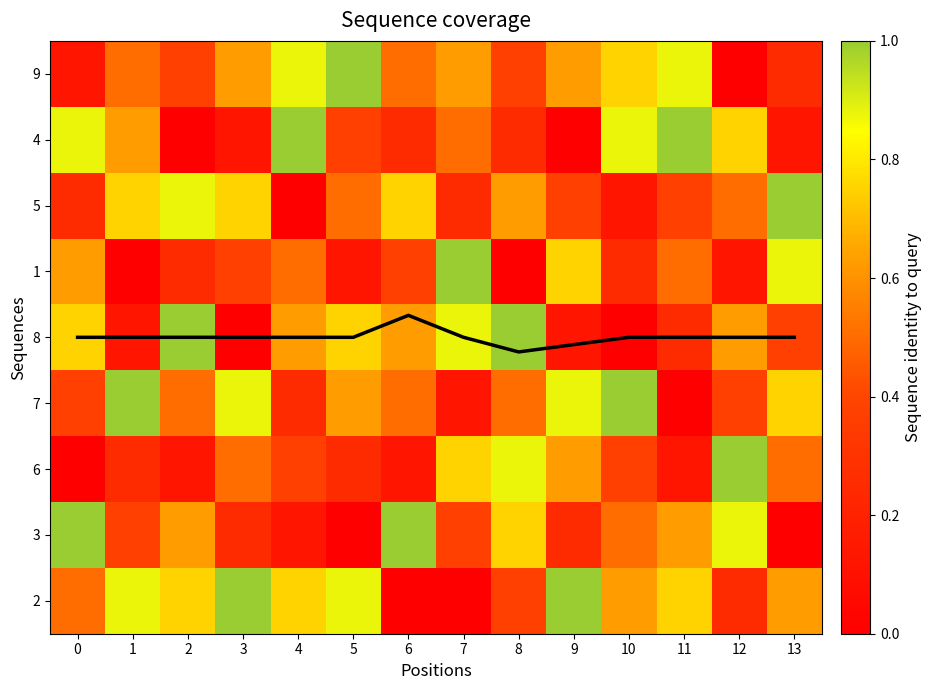

At 1, list the series in order from smallest to largest.

1, 8, 6, coverage, 3, 9, 4, 5, 2, 7